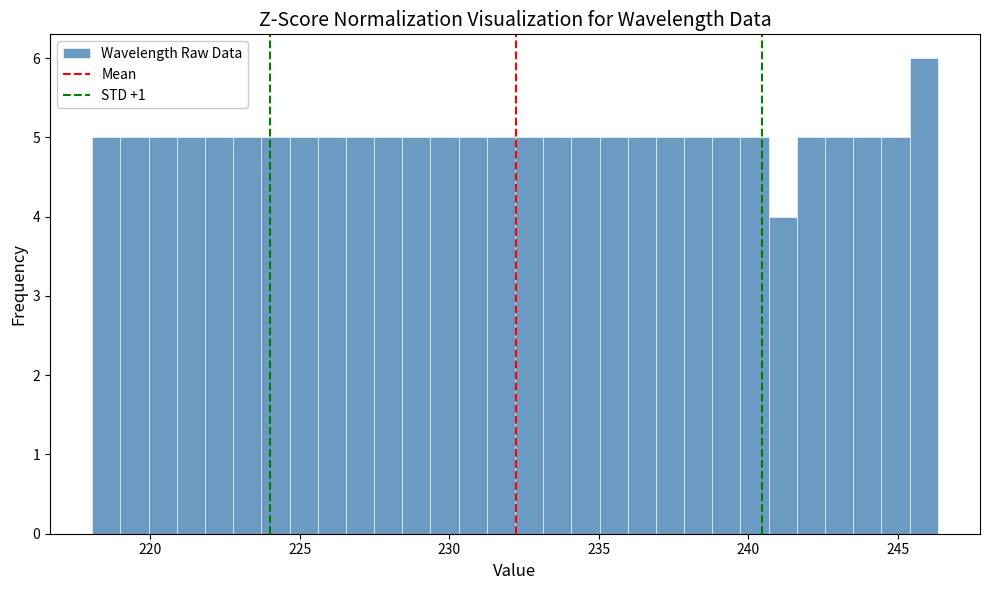

Read against the x-axis, roughly where is the centre of the tallest bar?

246.0